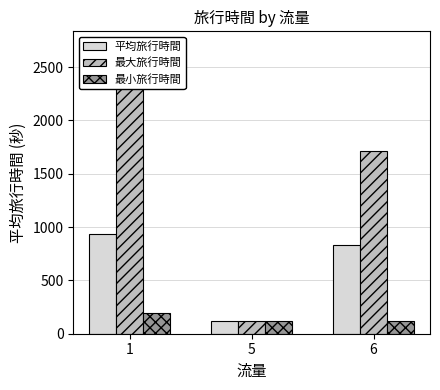

At which label does 最大旅行時間 first exceed 1717?

1